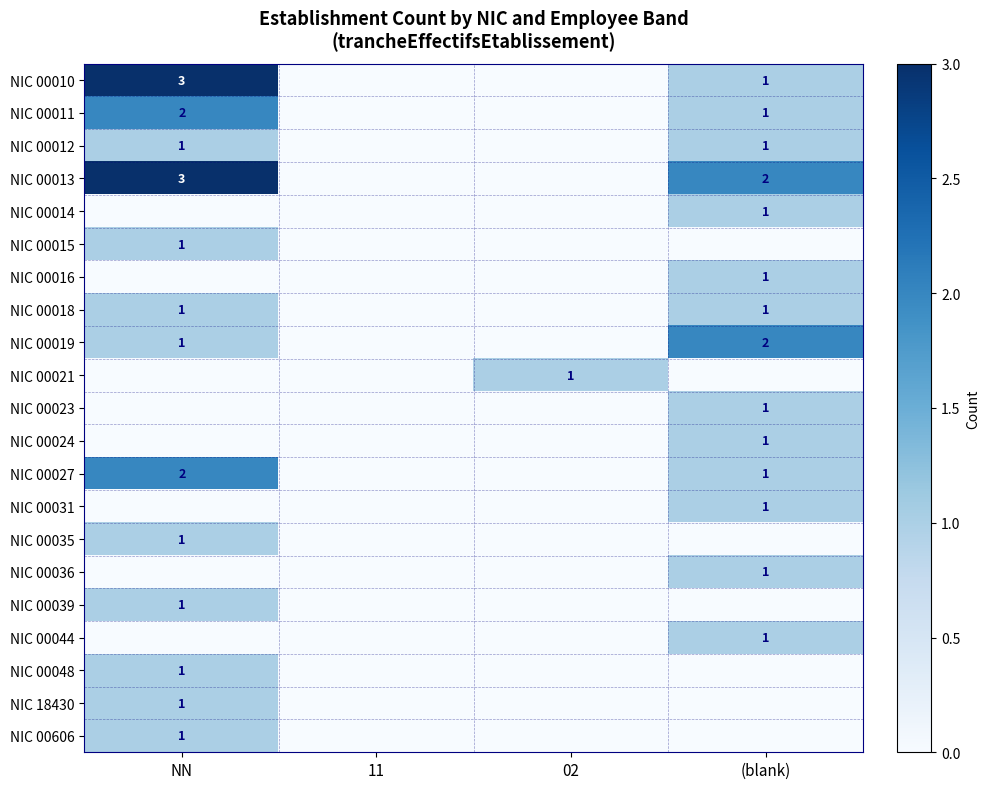

Is the value of NIC 00013 at NN greater than the value of NIC 00021 at 11?

Yes